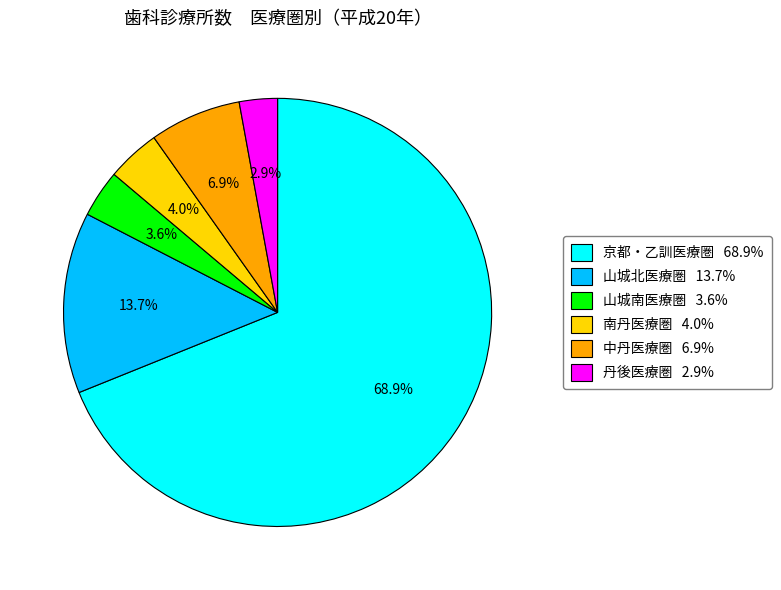

To the nearest percent, what is the combined percentage of 山城北医療圏 and 丹後医療圏?

17%